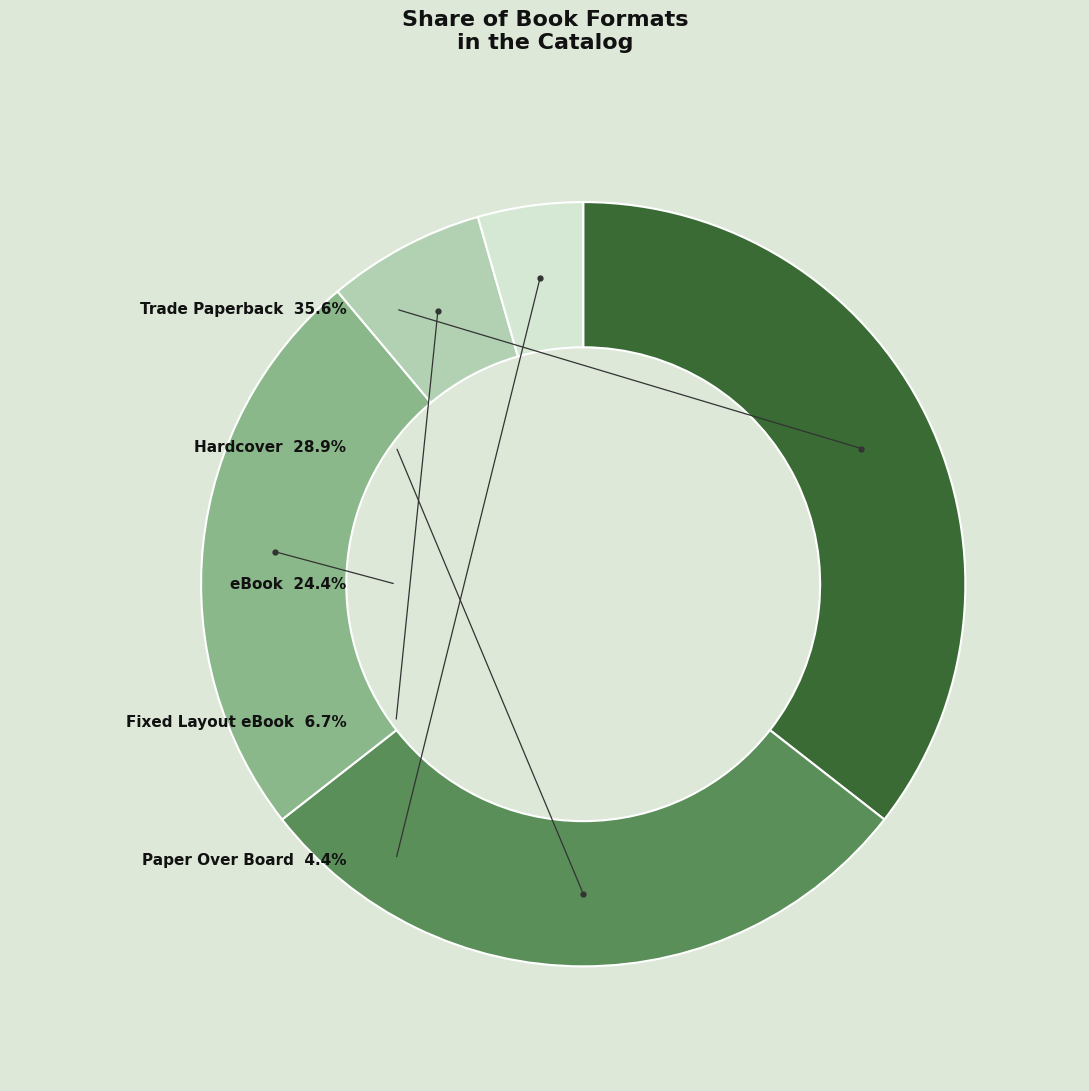

Count the number of slices in the pie.

5